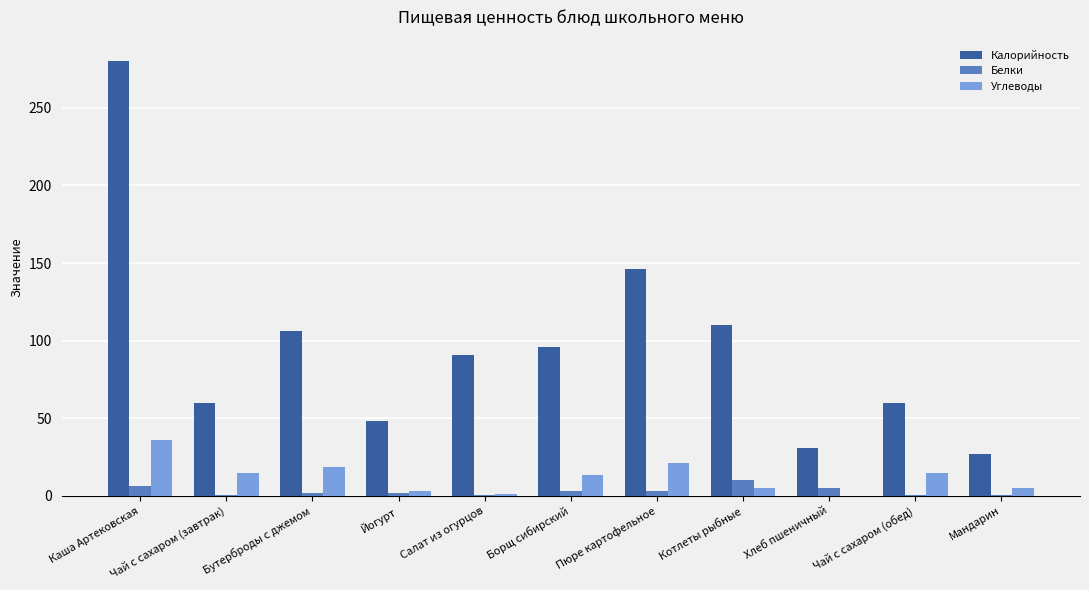

Which series has the largest range (max minus min)?

Калорийность